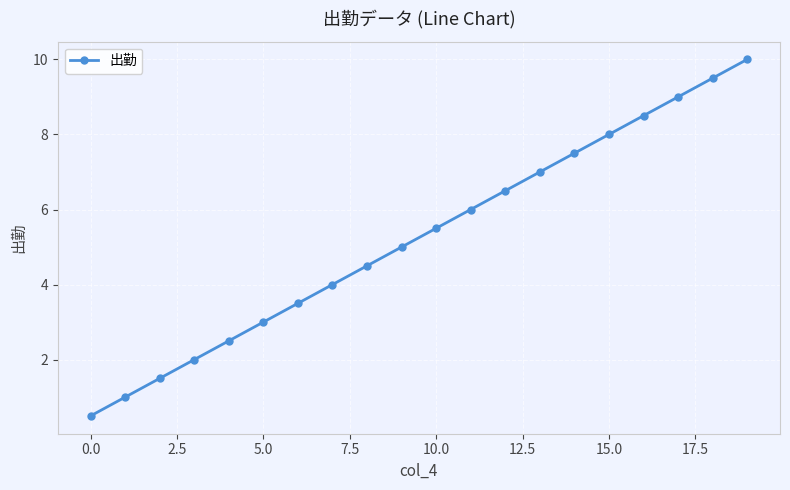

What is the greatest value displayed?

10.0